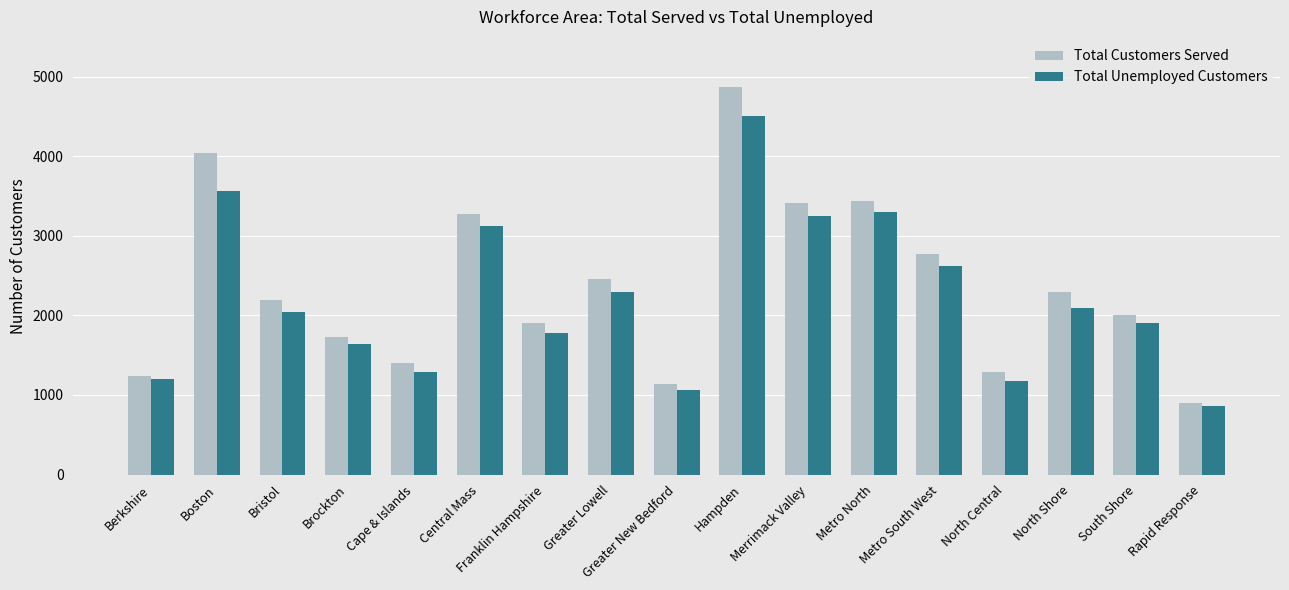

Does the chart contain stacked bars?

No